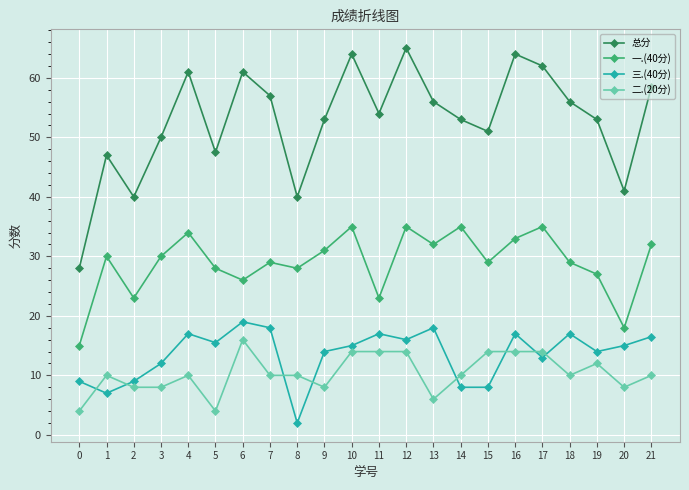

What is the average value of the 三.(40分) series?

13.5